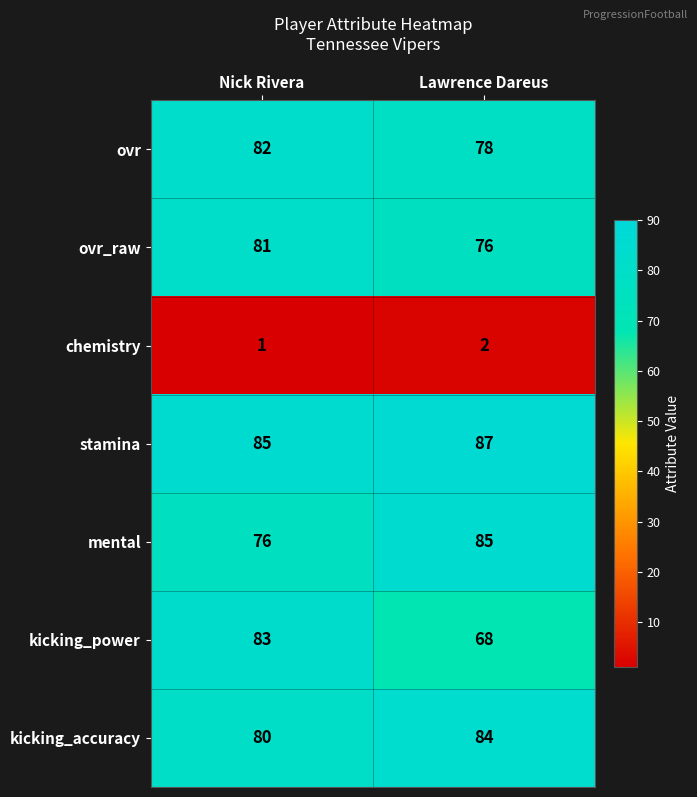

Which series has the largest total across all categories?

stamina